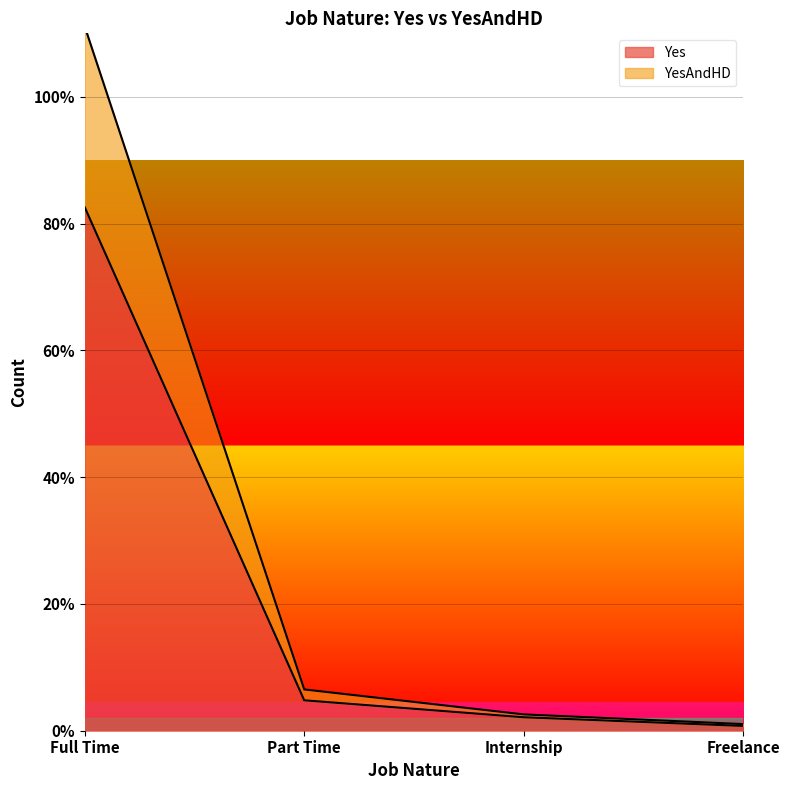

Does the chart display data point markers on the line(s)?

No